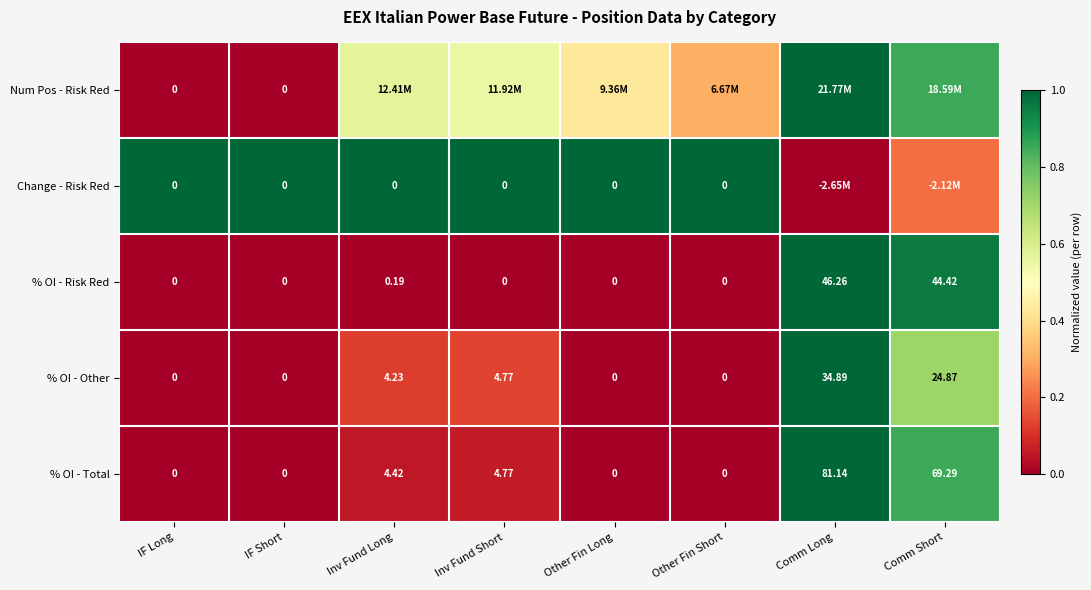

At which label is % OI - Other closest to 17?

Comm Short